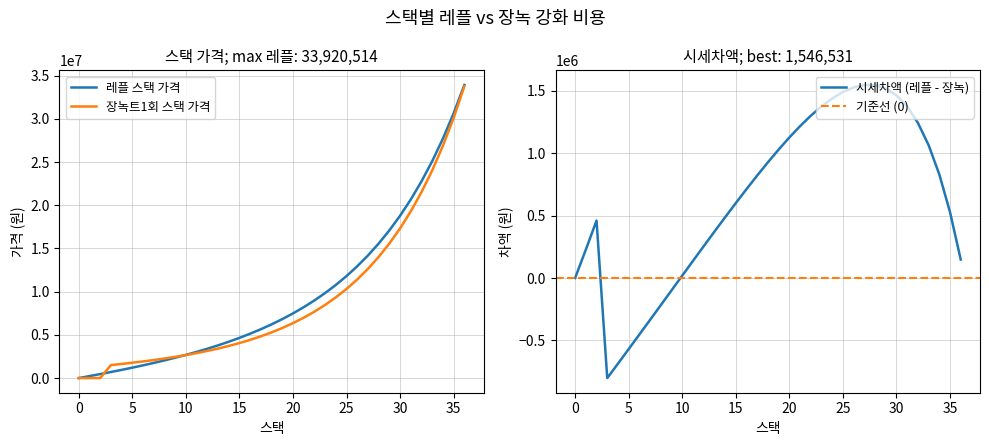

Reading right to left, extract all data points from this chart.

스택 가격 (레플): 36=33920514.5	35=30638794.7	34=27713885.5	33=25101974.5	32=22765070.0	31=20670174.0	30=18788578.1	29=17095265.3	28=15568399.7	27=14188891.0	26=12940022.1	25=11807130.0	24=10777333.0	23=9839295.1	22=8983024.6	21=8199699.8	20=7481518.8	19=6821570.0	18=6213719.7	17=5652514.7	16=5133098.2	15=4651135.8	14=4202752.0	13=3784474.5	12=3393185.1	11=3026077.0	10=2680617.9	9=2354516.7	8=2045694.7	7=1752260.0	6=1472484.9	5=1204785.8	4=947705.6	3=699897.4	2=460110.3	1=227176.5	0=0.0
스택 가격 (장녹트1회): 36=33772765.2	35=30110267.4	34=26883660.5	33=24036932.0	32=21521807.5	31=19296608.3	30=17325288.0	29=15576617.4	28=14023494.8	27=12642360.2	26=11412697.8	25=10316613.1	24=9338471.4	23=8464589.6	22=7682973.0	21=6983088.7	20=6355672.3	19=5792561.1	18=5286550.8	17=4831271.7	16=4421081.8	15=4050974.9	14=3716500.1	13=3413692.4	12=3139012.6	11=2889294.1	10=2661697.7	9=2453671.1	8=2262913.5	7=2087345.3	6=1925080.4	5=1774402.7	4=1633744.6	3=1501667.9	2=0.0	1=0.0	0=0.0